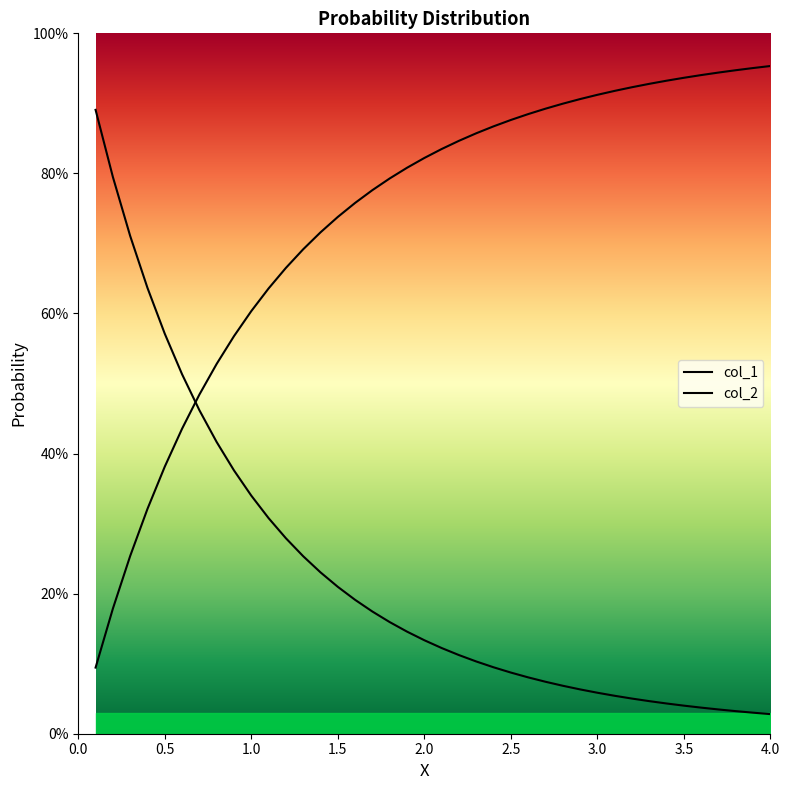

Does the chart display data point markers on the line(s)?

No